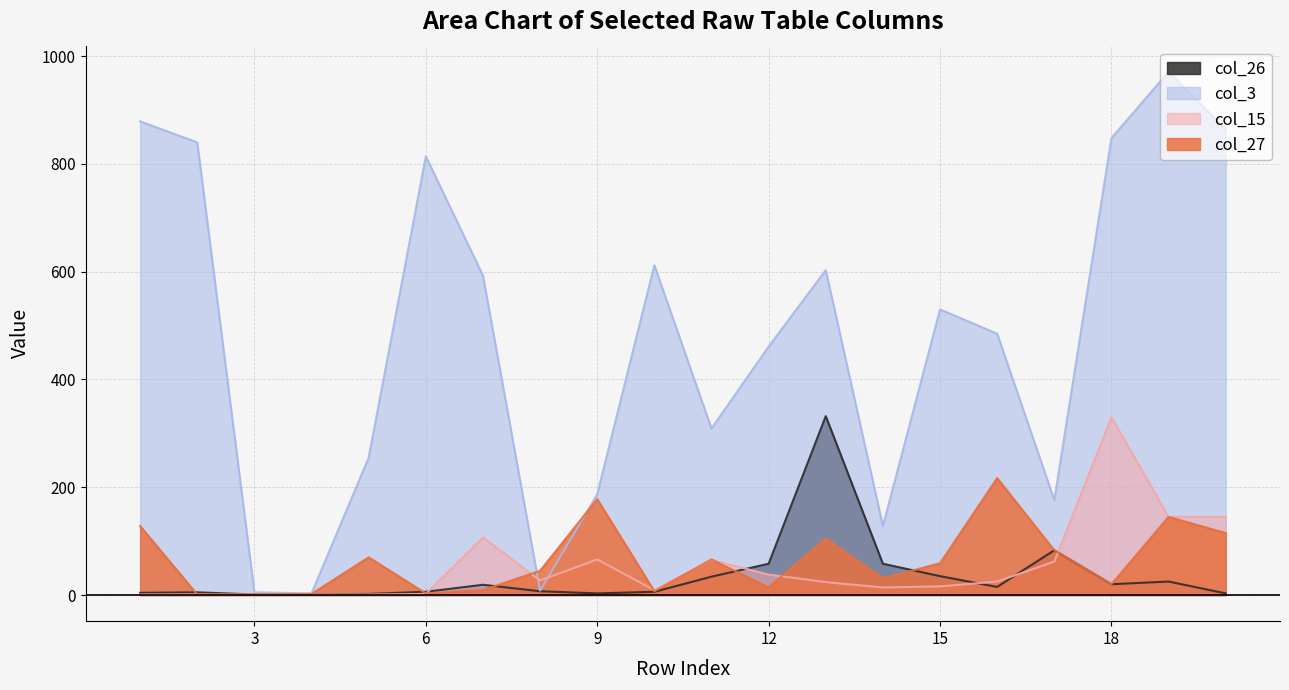

Reading left to right, list all the values displayed in this chart.

col_26: 4	5	1	1	2	6	19	7	3	6	34	58	332	58	35	15	83	20	25	3
col_3: 879	840	5	3	255	814	593	8	187	612	309	461	603	128	530	485	176	848	971	864
col_15: 1	1	1	1	1	2	107	27	66	9	65	38	24	14	16	25	62	330	145	145
col_27: 128	1	1	2	70	3	9	45	178	7	66	14	105	31	59	217	83	20	145	115